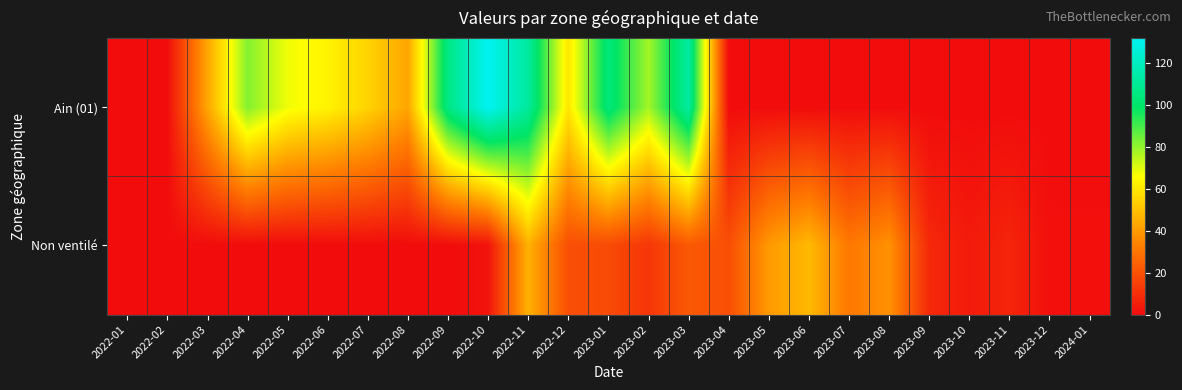

Which series has the widest spread of values?

Ain (01)